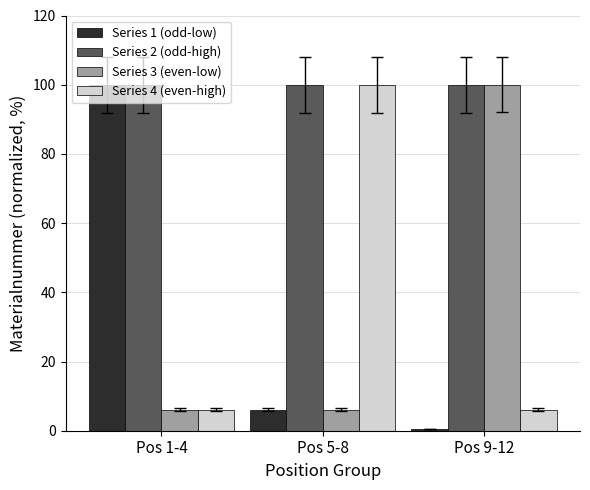

Is it true that Series 4 (even-high) equals 6.1 at Pos 9-12?

True